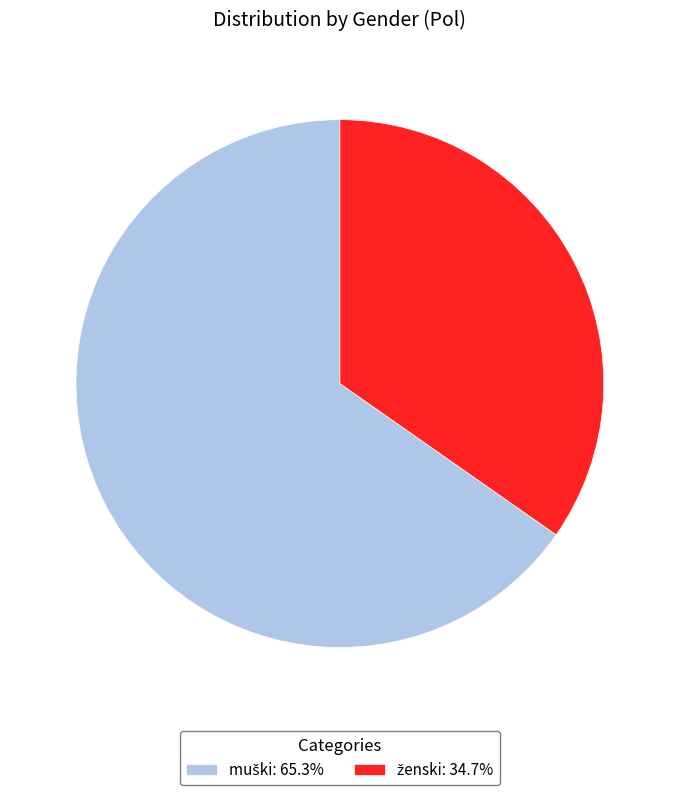

Does any single category account for the majority?

Yes